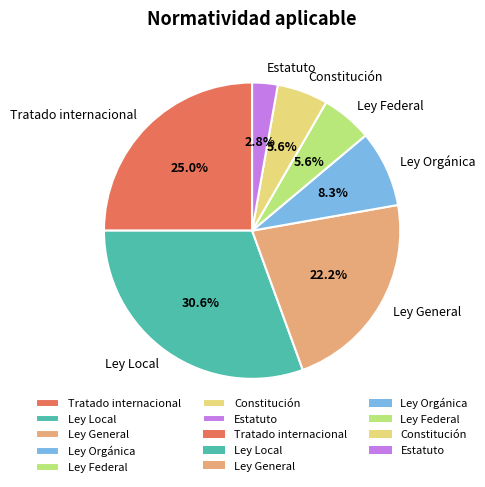

Is the sum of Ley Local and Ley General greater than half?

Yes